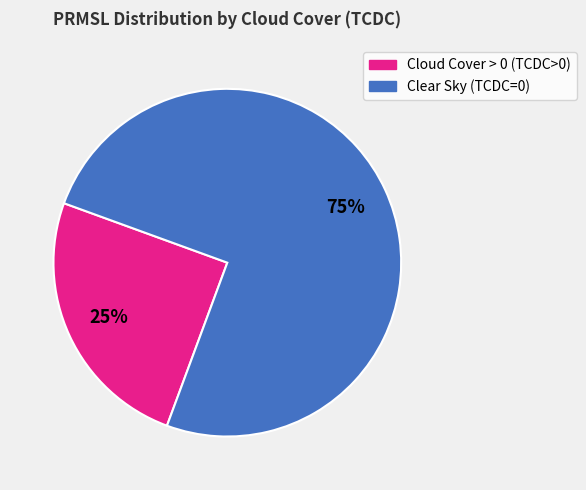

Is there a majority slice in this chart?

Yes